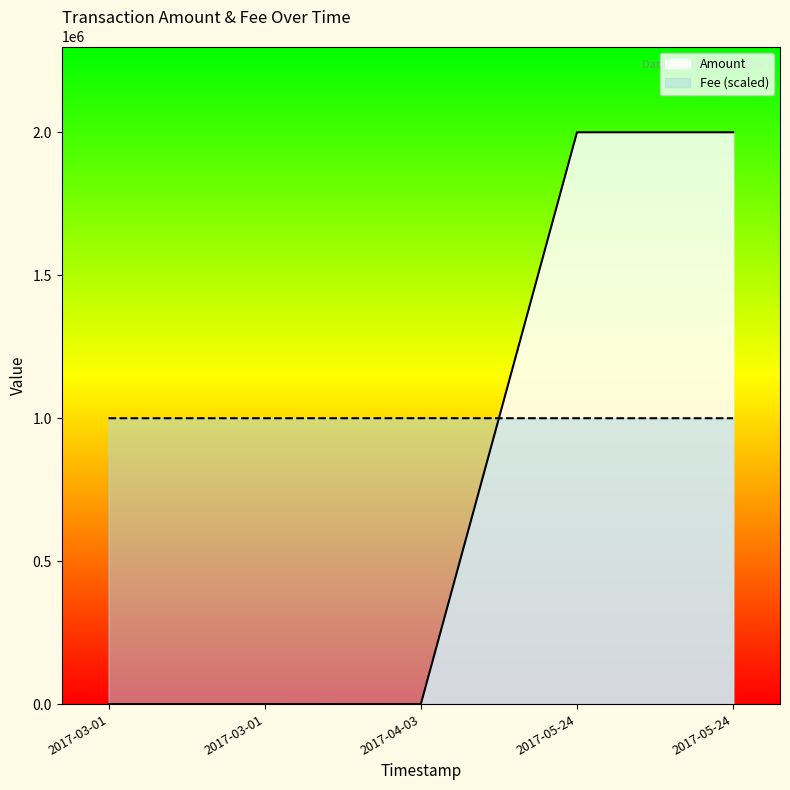

How many lines are shown in the chart?

2